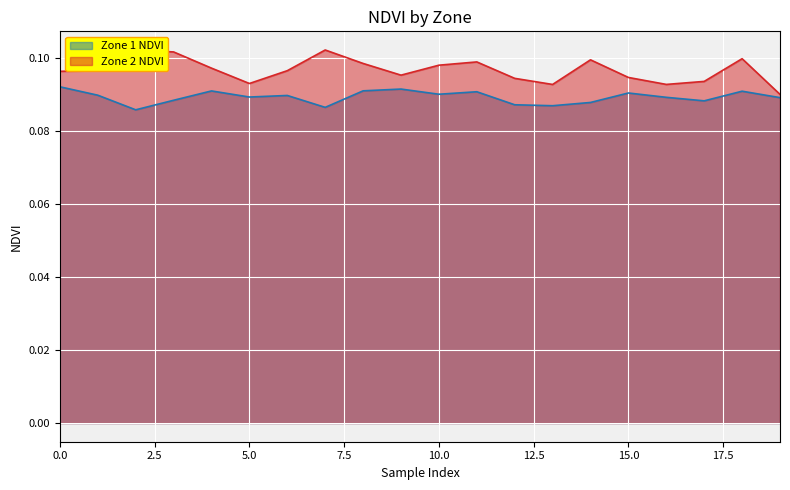

What is the sum of the Zone 1 NDVI values at 6 and 19?

0.2